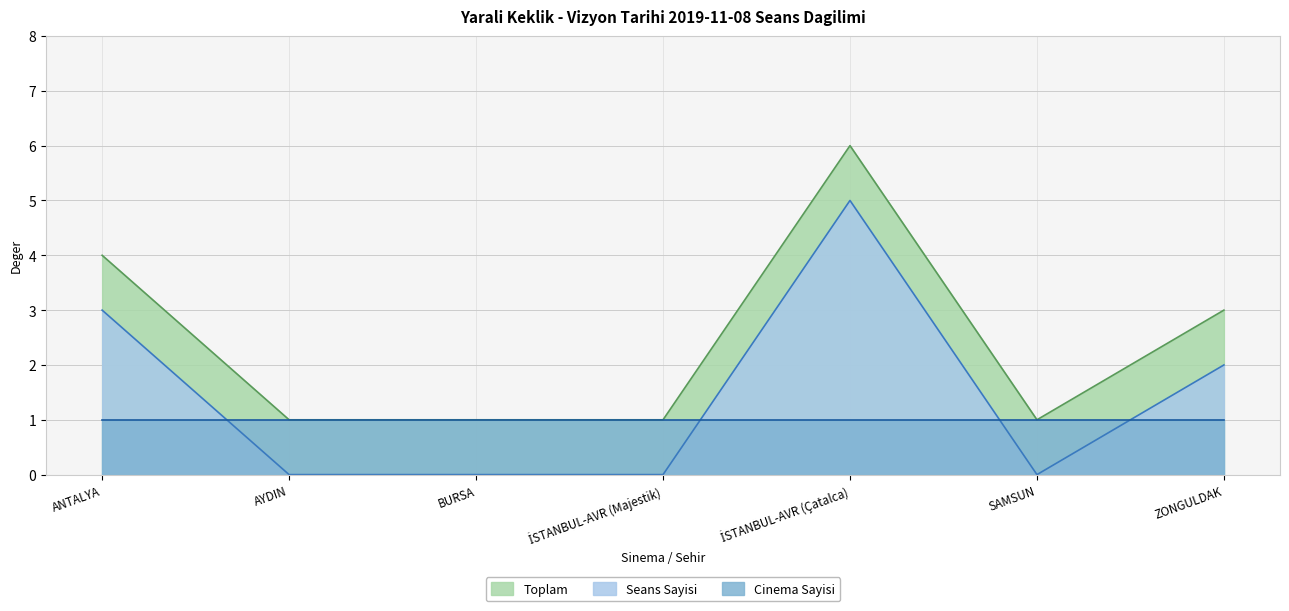

What are all the series names shown in the legend?

Toplam, Seans Sayisi, Cinema Sayisi